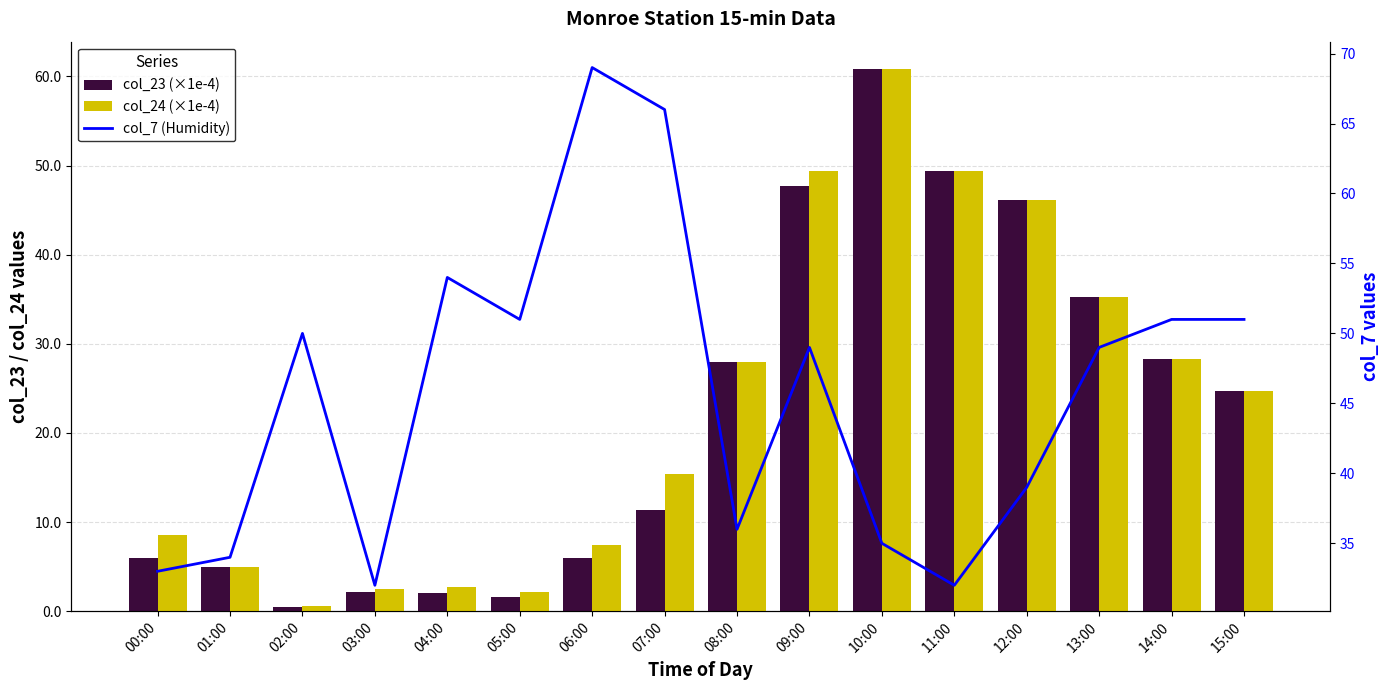

At which label does col_24 (×1e-4) reach its minimum?

02:00